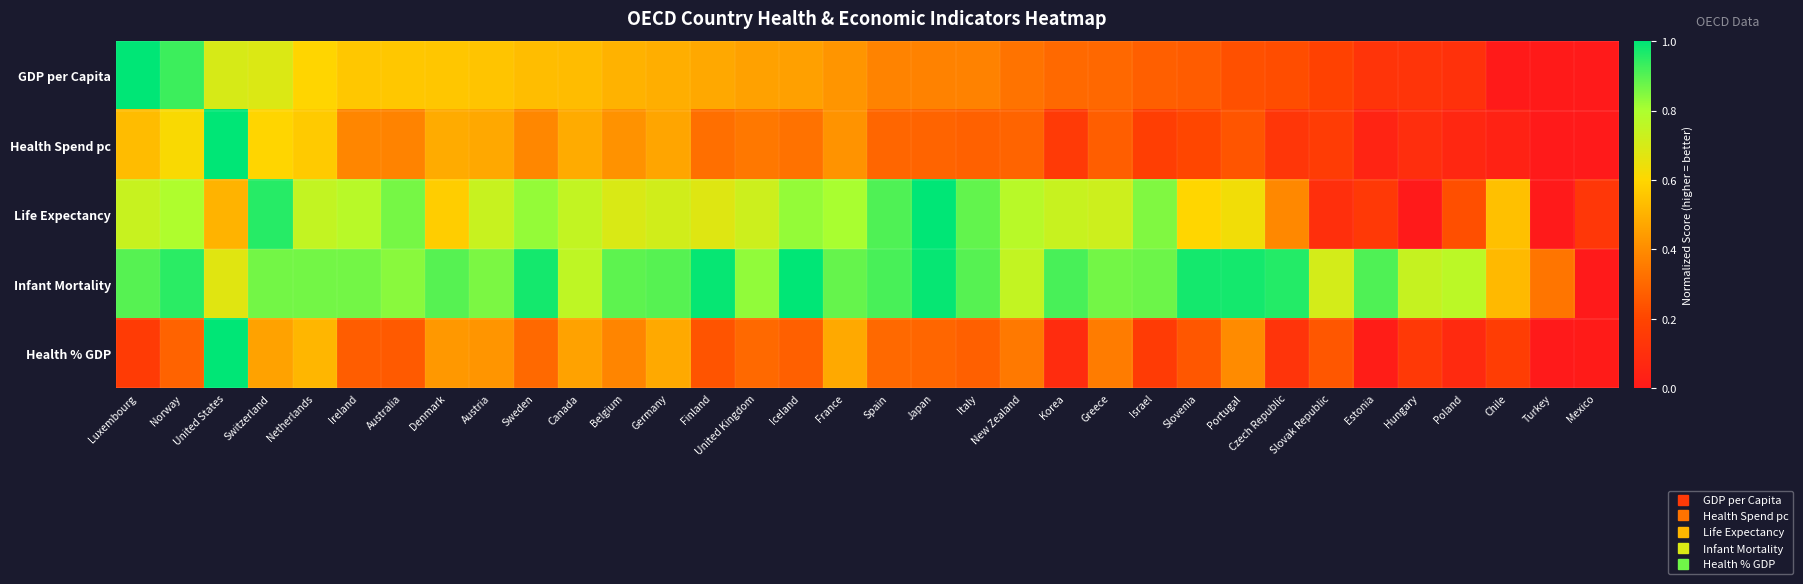

Which series has the largest range (max minus min)?

GDP per Capita